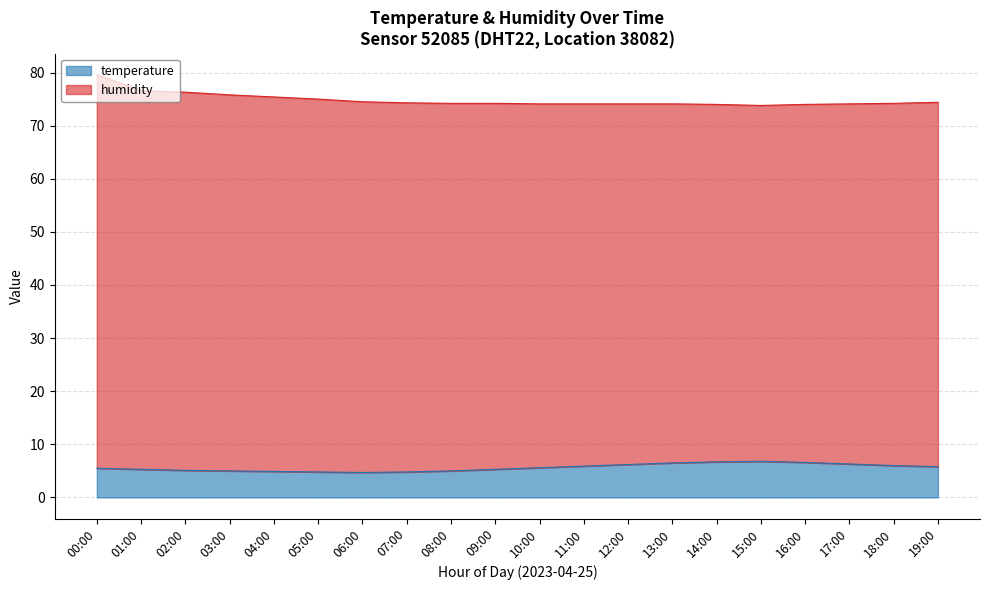

True or false: the data shows 6.5 at 13:00.

True